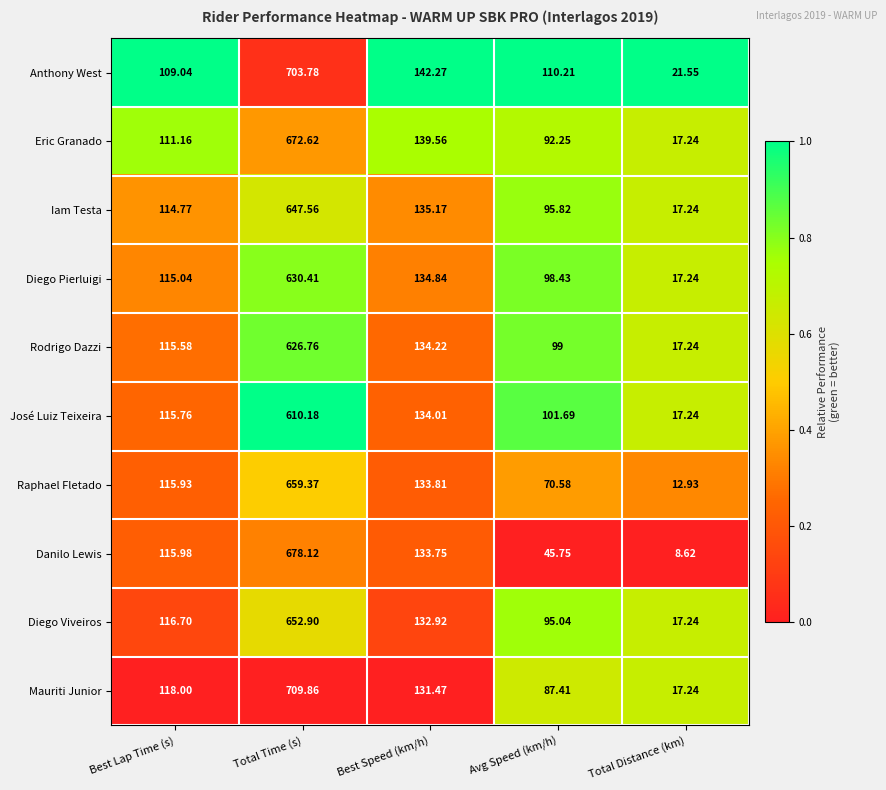

Between Total Time (s) and Avg Speed (km/h), which series saw the biggest shift?

Danilo Lewis